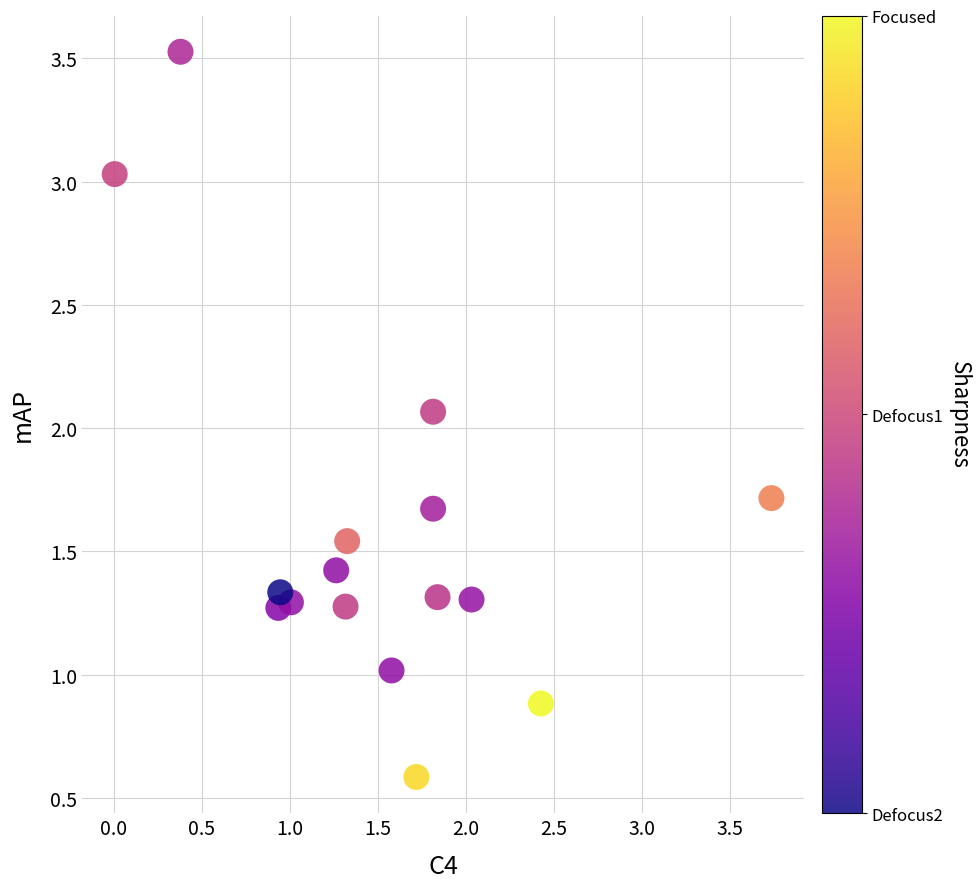

What is the range of X values (max minus min)?

3.7